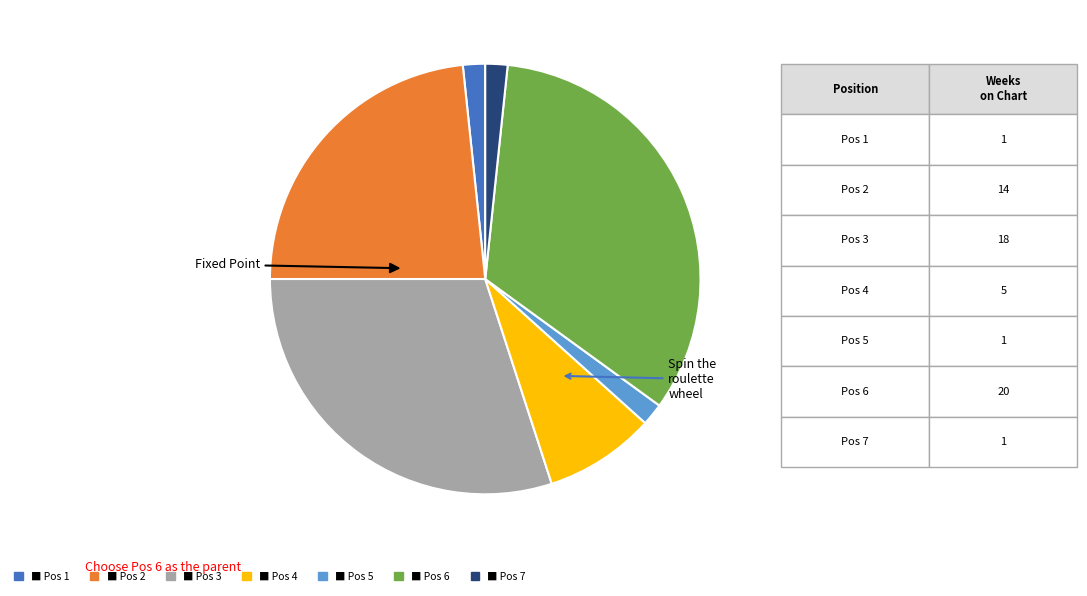

Is there a majority slice in this chart?

No